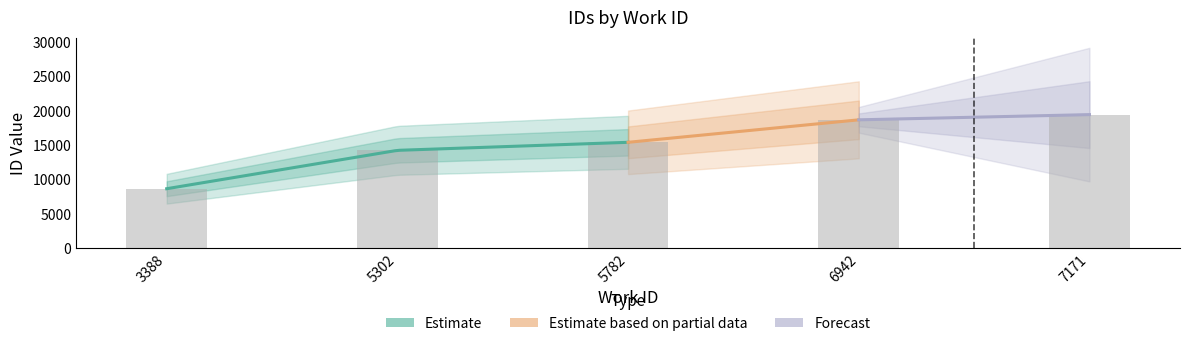

Which has a higher value, 3388 or 6942?

6942